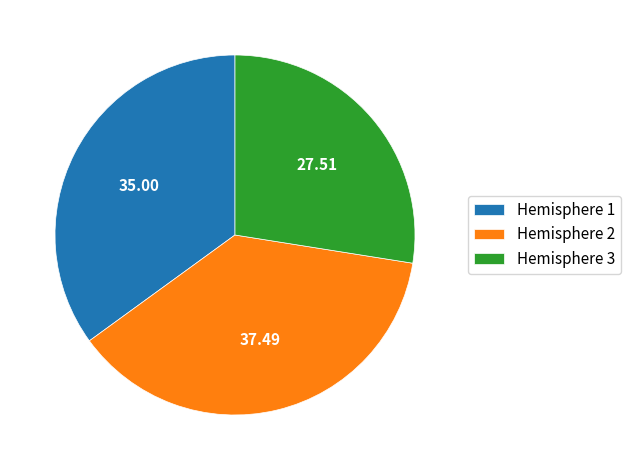

Do Hemisphere 2 and Hemisphere 3 together represent more than half of the pie?

Yes